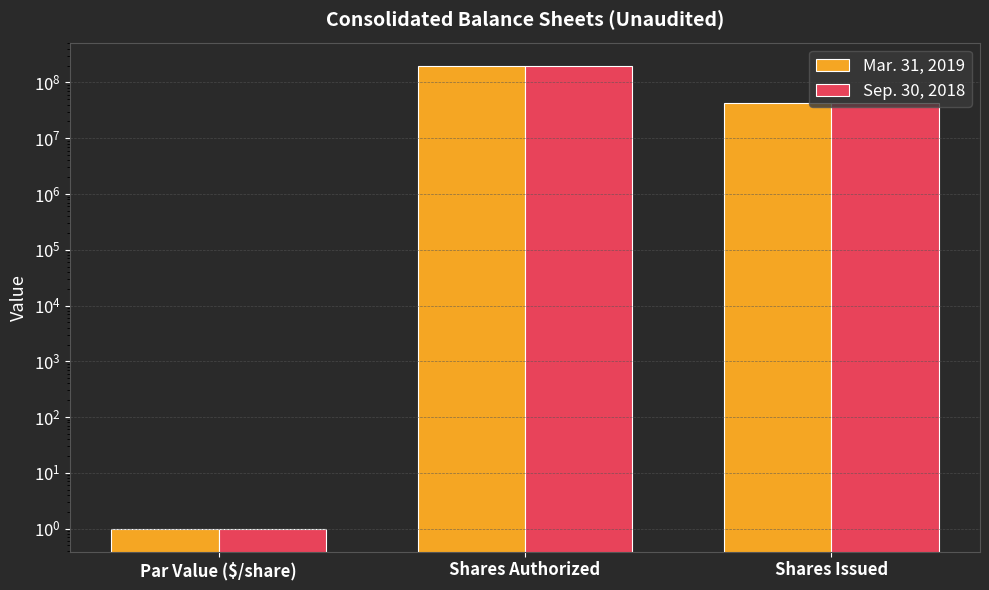

What is the sum of the Mar. 31, 2019 values at Shares Issued and Shares Authorized?

241959866